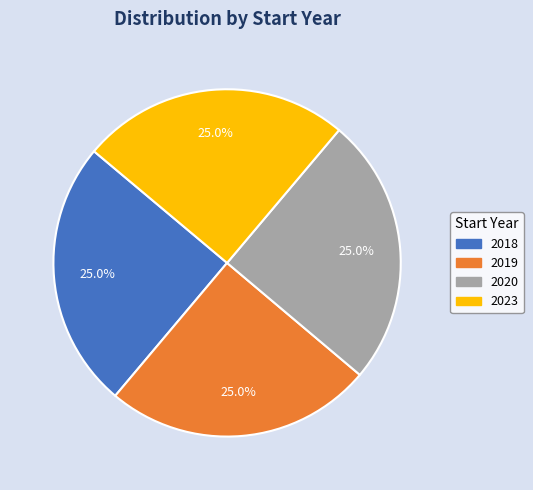

How many slices are in this pie chart?

4